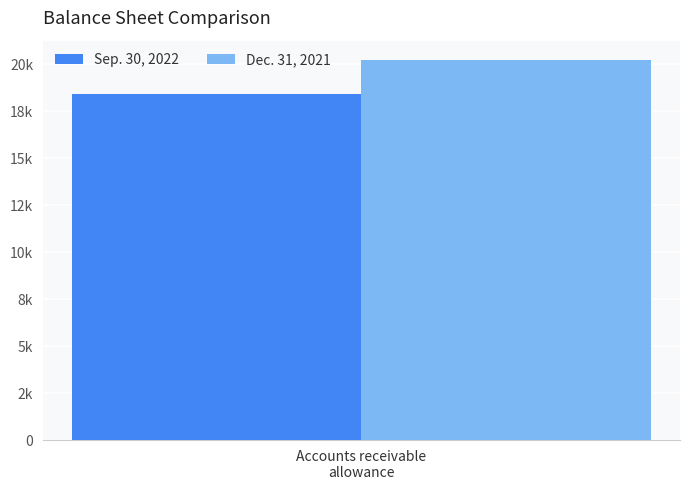

Are the bars grouped side by side (vs. stacked)?

Yes